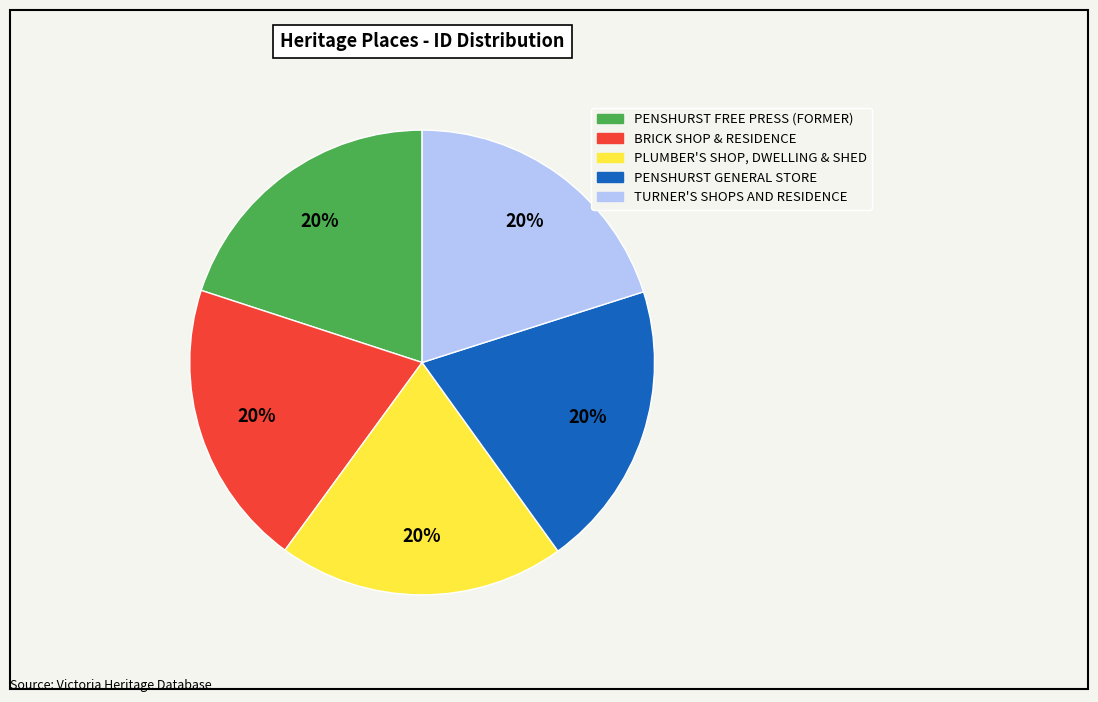

Count the number of slices in the pie.

5